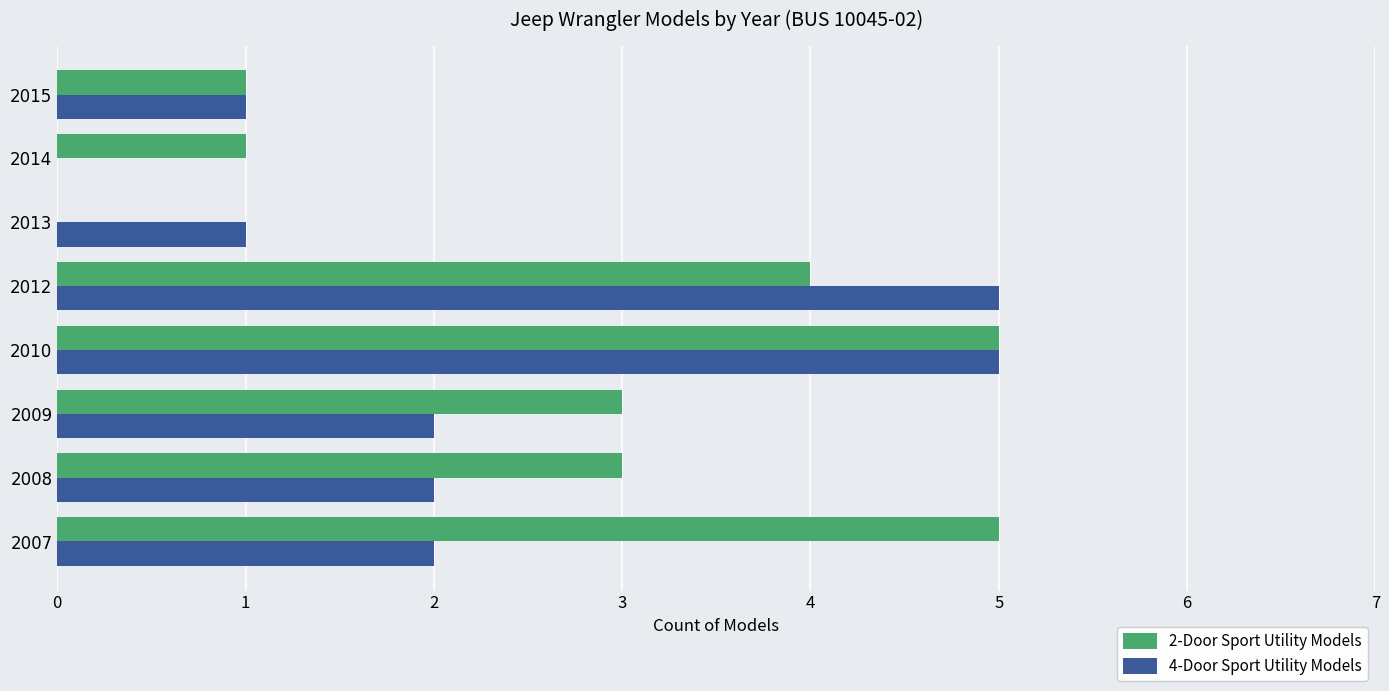

How many categories are shown in the chart?

8